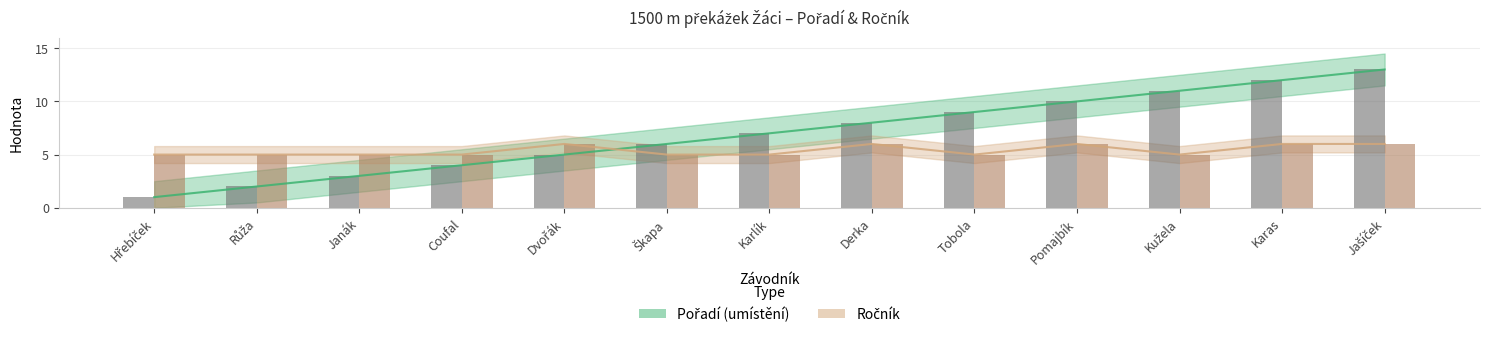

At which label is Pořadí closest to 7?

Karlík